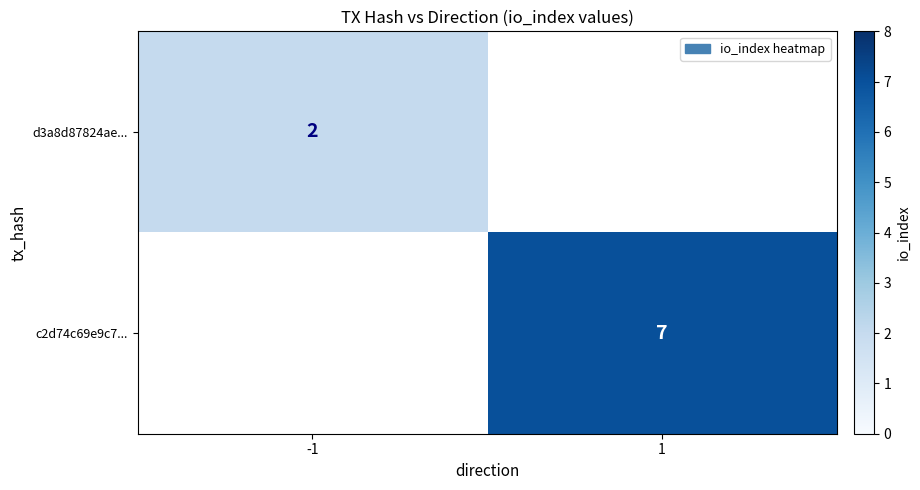

The value of c2d74c69e9c7... at 1 is 7. True or false?

True